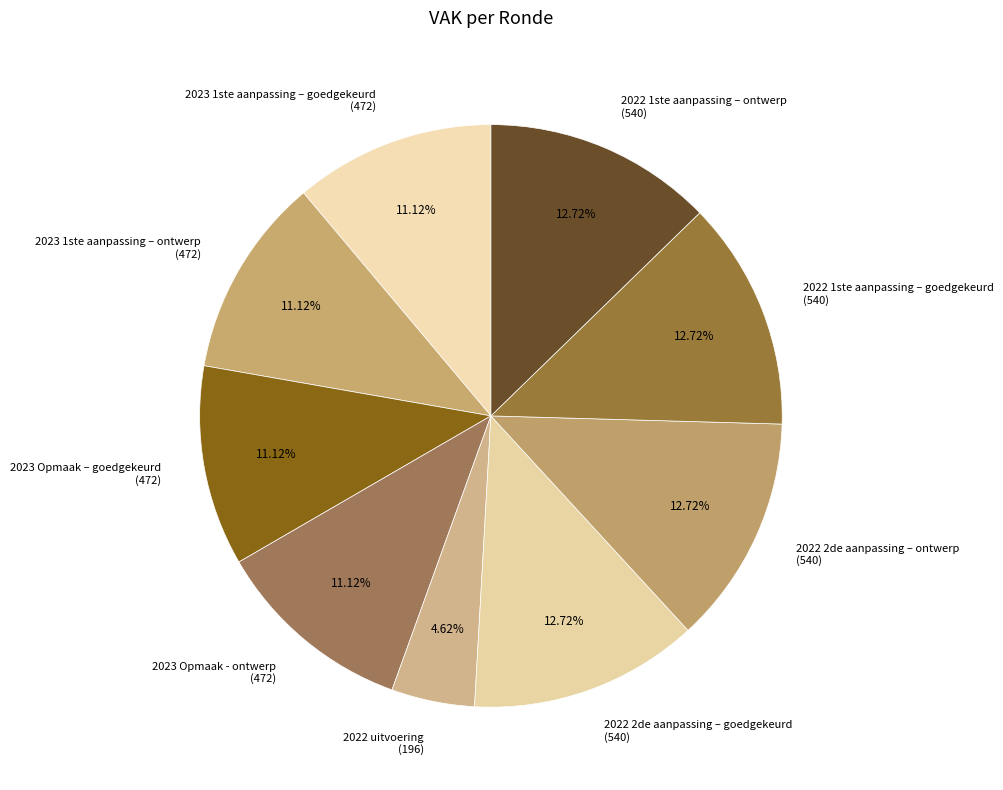

What percentage is the 2022 2de aanpassing – ontwerp slice, to the nearest percent?

13%